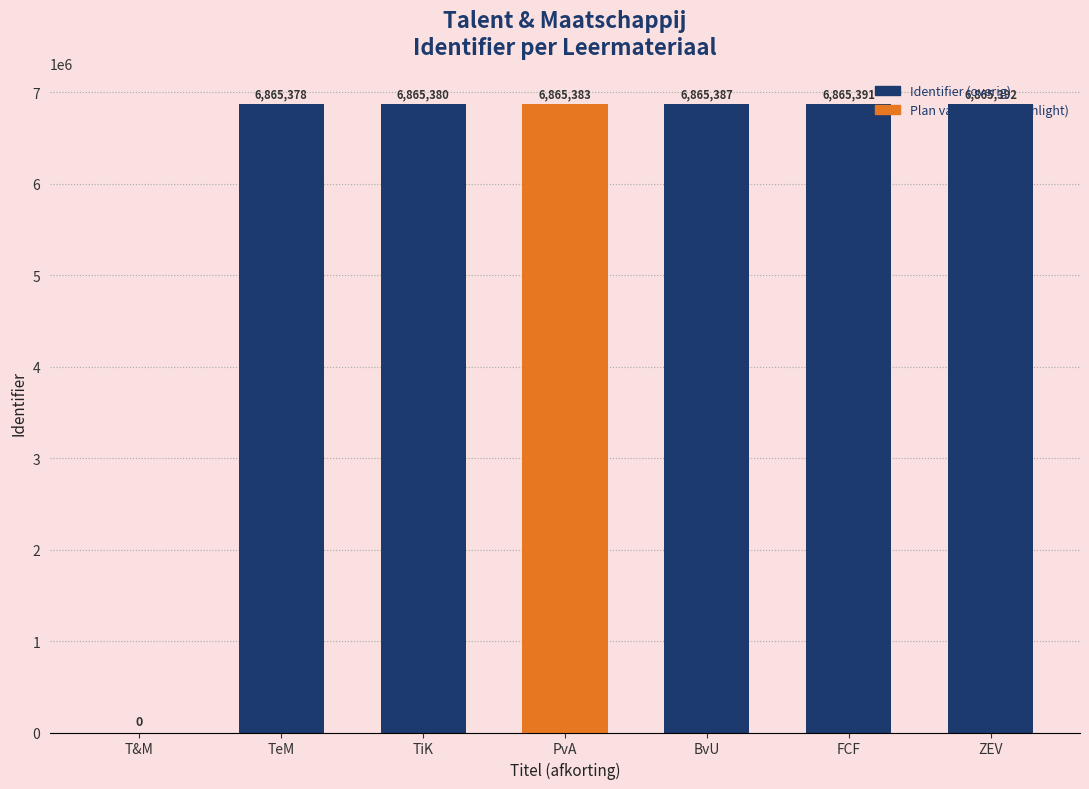

At which label is the value closest to 3432696?

TeM